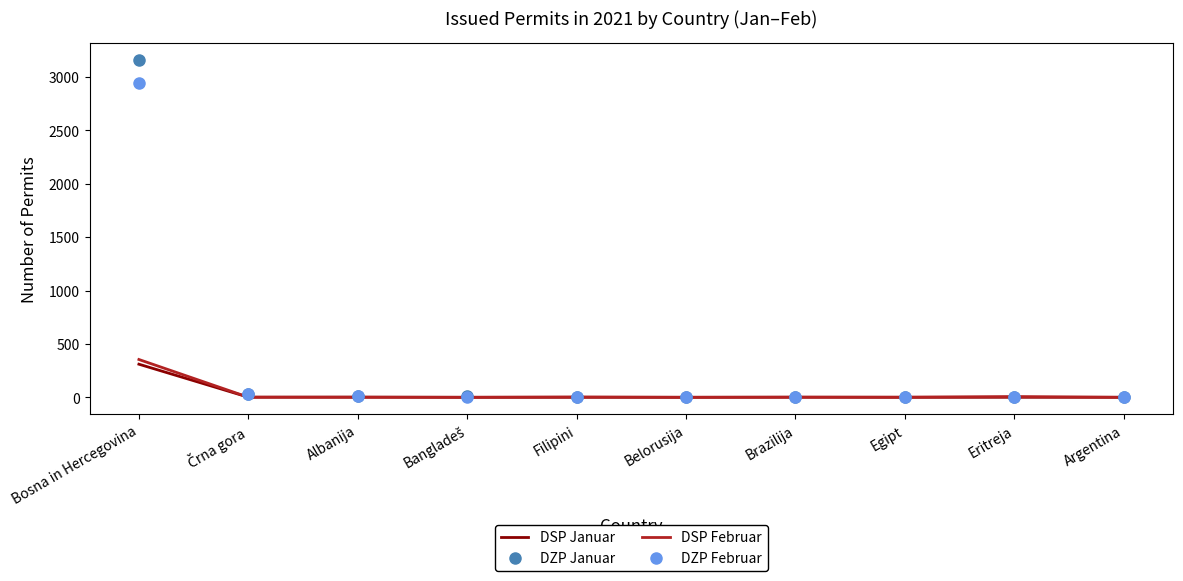

What is the sum of all DZP Januar values?

3240